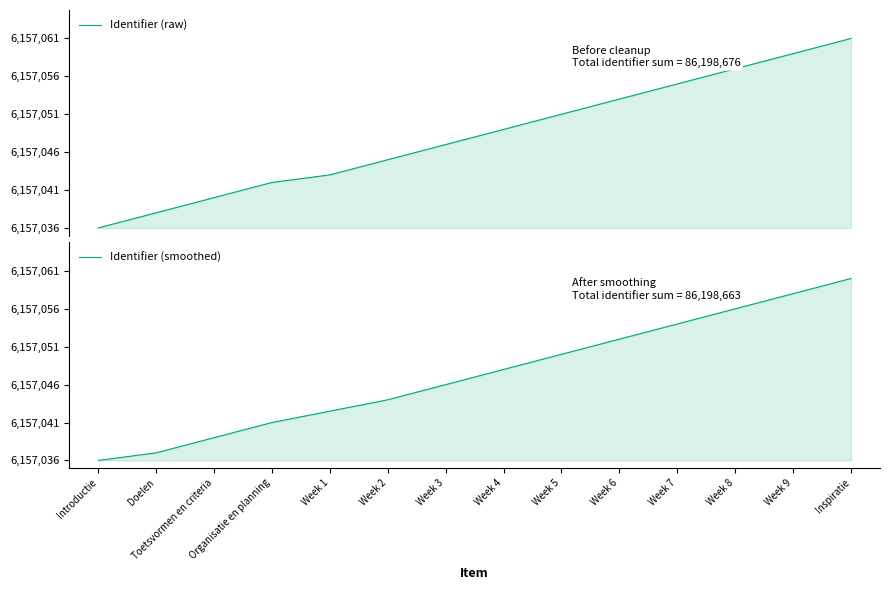

Does the chart display data point markers on the line(s)?

No